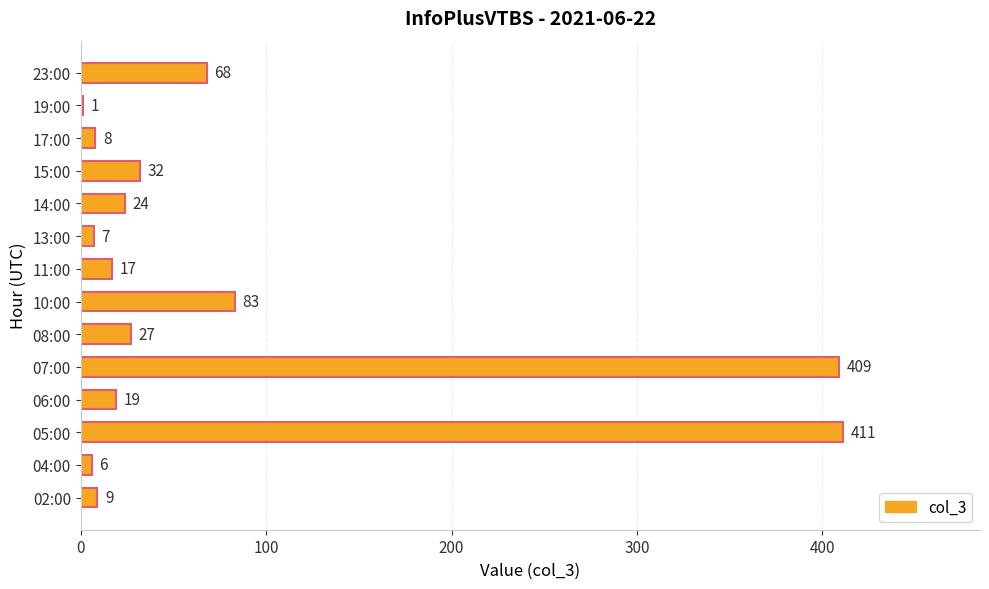

Where is the data nearest to the value 206?

10:00